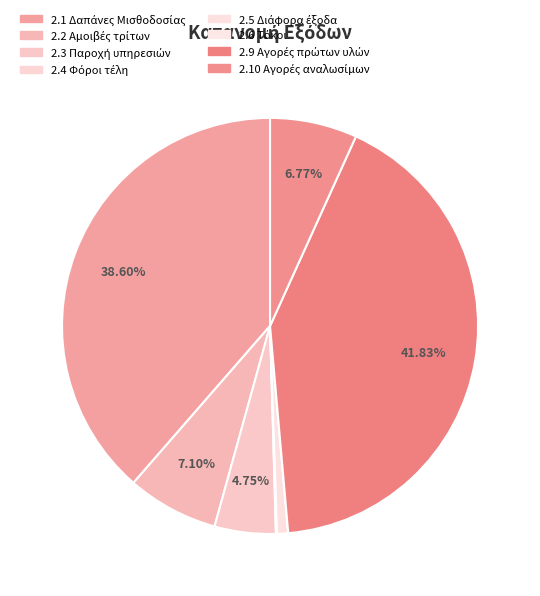

True or false: 2.1 Δαπάνες Μισθοδοσίας accounts for 31% of the total.

False